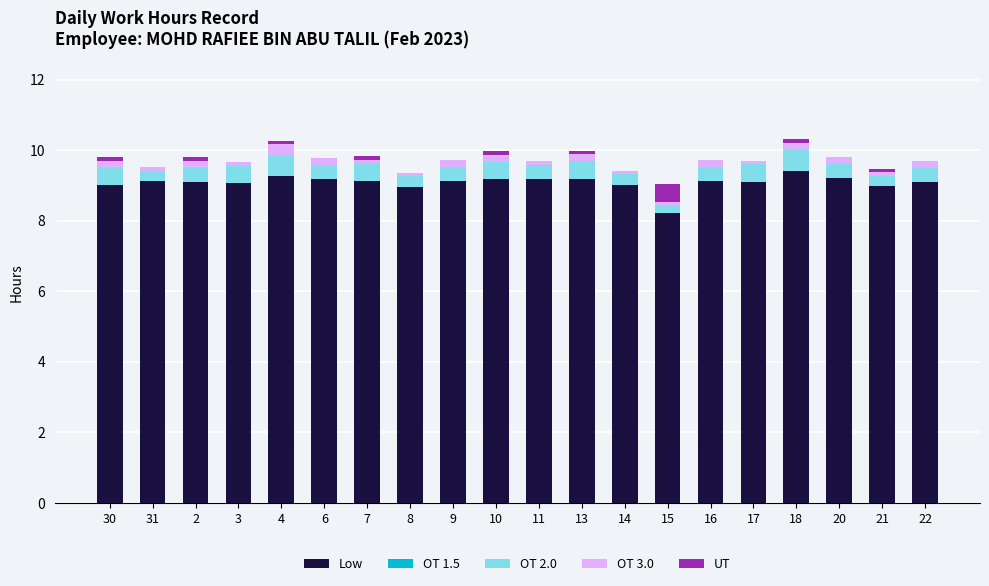

Count the number of categories in the chart.

20